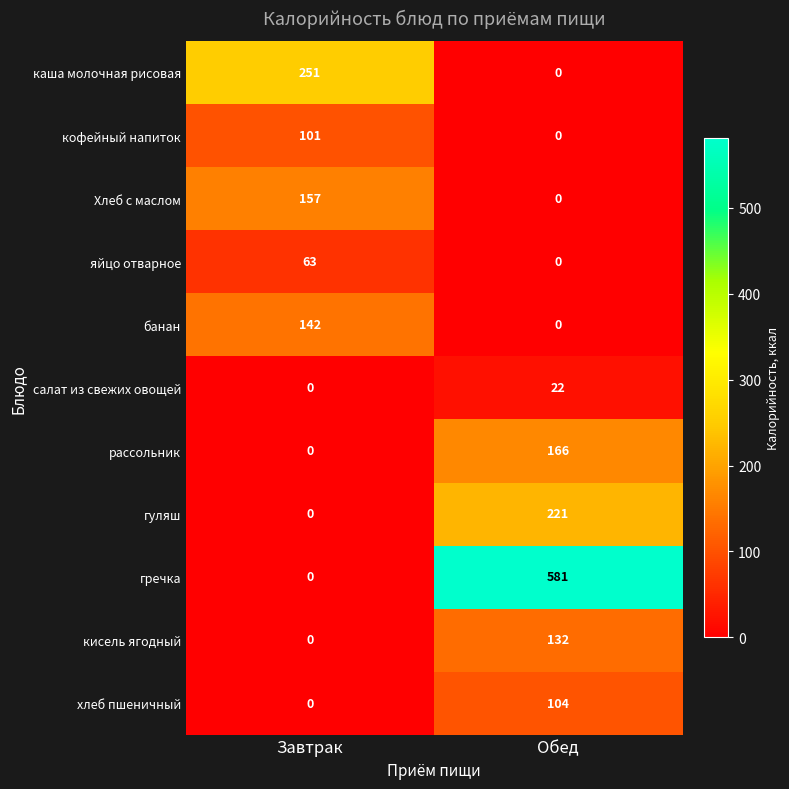

Is it true that Хлеб с маслом equals 271 at Завтрак?

False